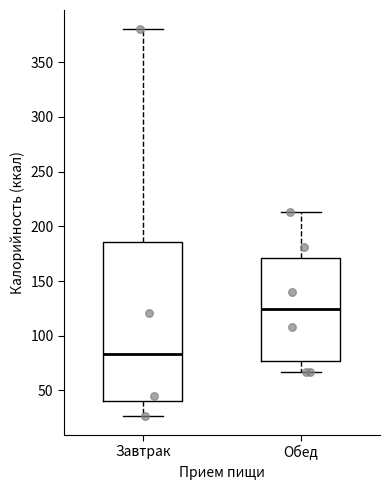

Which box's median line is the highest?

Обед